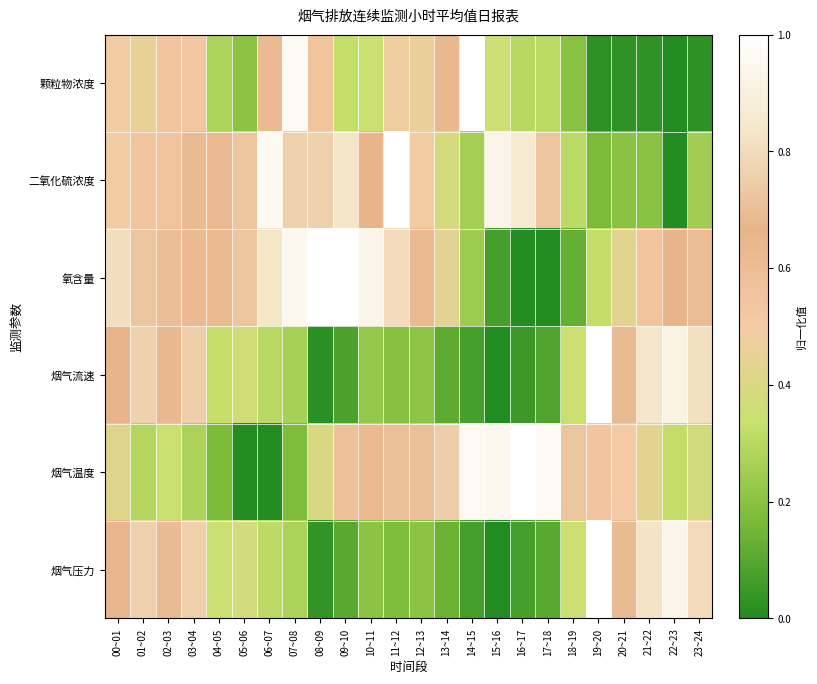

Reading right to left, transcribe all the data shown in this chart.

颗粒物浓度: 23~24=0.0	22~23=0.0	21~22=0.0	20~21=0.0	19~20=0.0	18~19=0.2	17~18=0.3	16~17=0.3	15~16=0.4	14~15=1.0	13~14=0.6	12~13=0.5	11~12=0.5	10~11=0.3	09~10=0.3	08~09=0.6	07~08=1.0	06~07=0.6	05~06=0.2	04~05=0.3	03~04=0.5	02~03=0.6	01~02=0.5	00~01=0.5
二氧化硫浓度: 23~24=0.3	22~23=0.0	21~22=0.2	20~21=0.2	19~20=0.2	18~19=0.3	17~18=0.7	16~17=0.9	15~16=0.9	14~15=0.3	13~14=0.4	12~13=0.5	11~12=1.0	10~11=0.7	09~10=0.8	08~09=0.8	07~08=0.8	06~07=1.0	05~06=0.7	04~05=0.6	03~04=0.7	02~03=0.6	01~02=0.6	00~01=0.5
氧含量: 23~24=0.7	22~23=0.7	21~22=0.5	20~21=0.4	19~20=0.3	18~19=0.1	17~18=0.0	16~17=0.0	15~16=0.1	14~15=0.2	13~14=0.4	12~13=0.6	11~12=0.8	10~11=0.9	09~10=1.0	08~09=1.0	07~08=1.0	06~07=0.8	05~06=0.7	04~05=0.6	03~04=0.6	02~03=0.7	01~02=0.7	00~01=0.8
烟气流速: 23~24=0.8	22~23=0.9	21~22=0.8	20~21=0.7	19~20=1.0	18~19=0.3	17~18=0.1	16~17=0.1	15~16=0.0	14~15=0.1	13~14=0.1	12~13=0.2	11~12=0.2	10~11=0.2	09~10=0.1	08~09=0.0	07~08=0.3	06~07=0.3	05~06=0.4	04~05=0.3	03~04=0.8	02~03=0.7	01~02=0.8	00~01=0.7
烟气温度: 23~24=0.4	22~23=0.3	21~22=0.4	20~21=0.5	19~20=0.5	18~19=0.7	17~18=1.0	16~17=1.0	15~16=1.0	14~15=1.0	13~14=0.8	12~13=0.7	11~12=0.7	10~11=0.6	09~10=0.6	08~09=0.4	07~08=0.2	06~07=0.0	05~06=0.0	04~05=0.2	03~04=0.3	02~03=0.3	01~02=0.3	00~01=0.4
烟气压力: 23~24=0.8	22~23=0.9	21~22=0.8	20~21=0.7	19~20=1.0	18~19=0.3	17~18=0.1	16~17=0.1	15~16=0.0	14~15=0.1	13~14=0.1	12~13=0.2	11~12=0.2	10~11=0.2	09~10=0.1	08~09=0.0	07~08=0.3	06~07=0.3	05~06=0.4	04~05=0.3	03~04=0.8	02~03=0.7	01~02=0.8	00~01=0.7